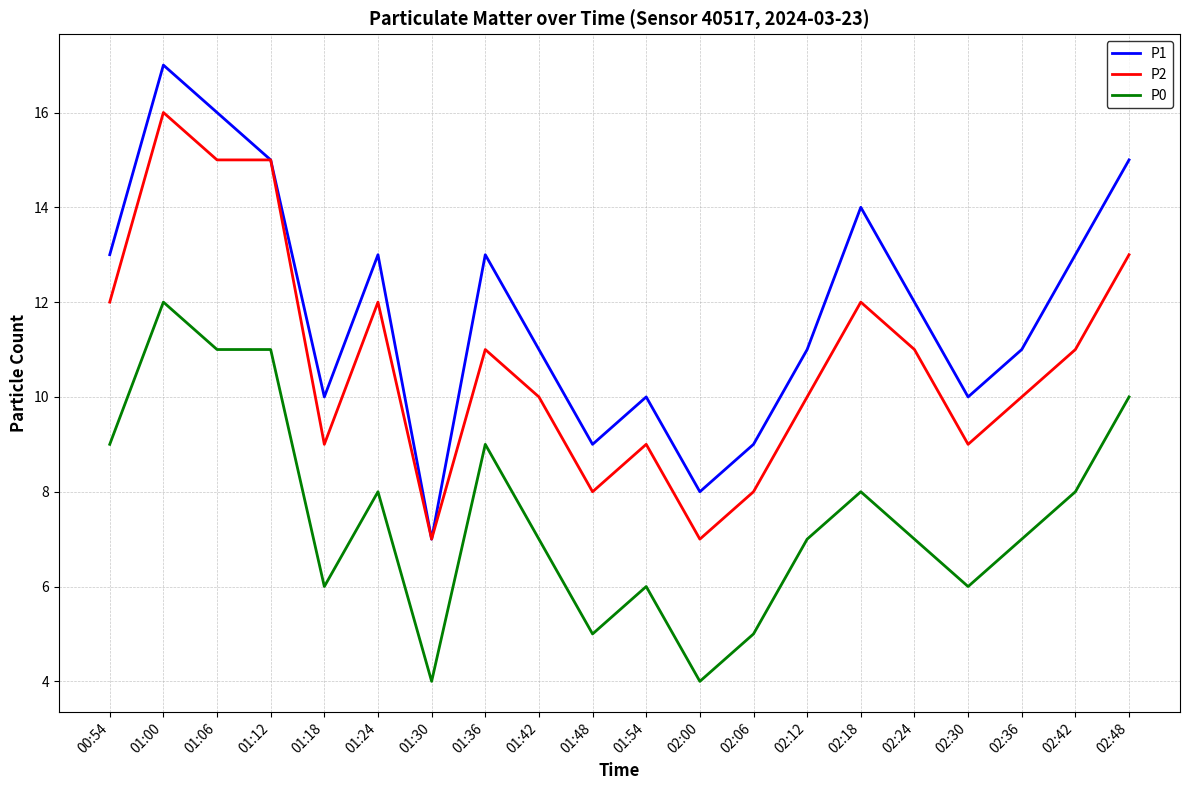

Does the chart display data point markers on the line(s)?

No